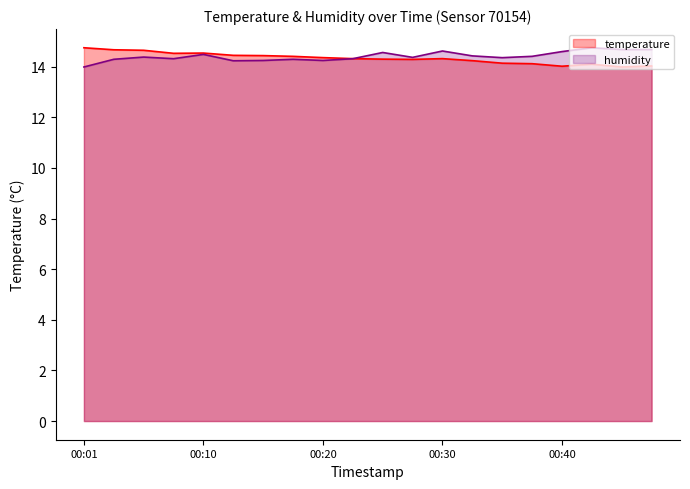

Does the chart have visible grid lines?

No